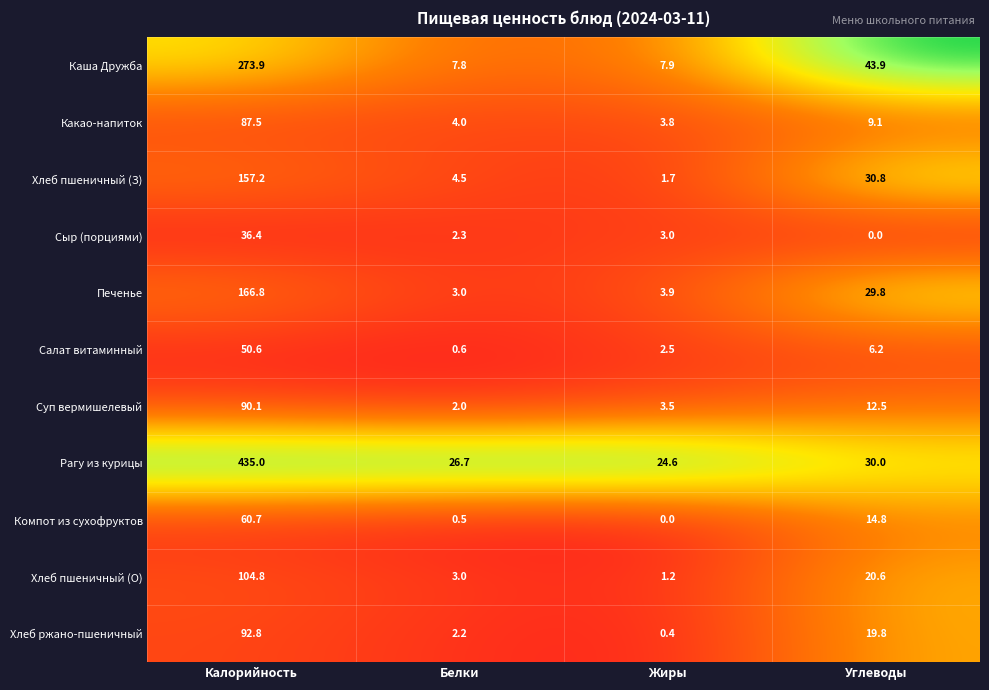

At which label does Хлеб пшеничный (О) reach its peak?

Калорийность